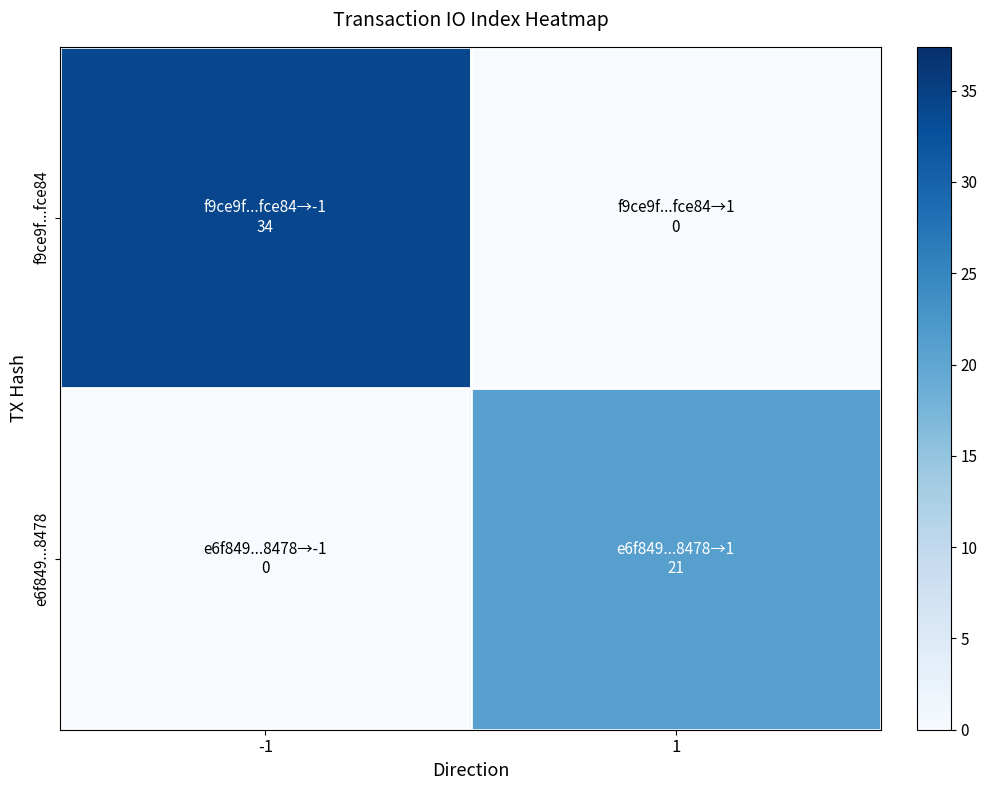

At how many categories does at least one series exceed 27?

1